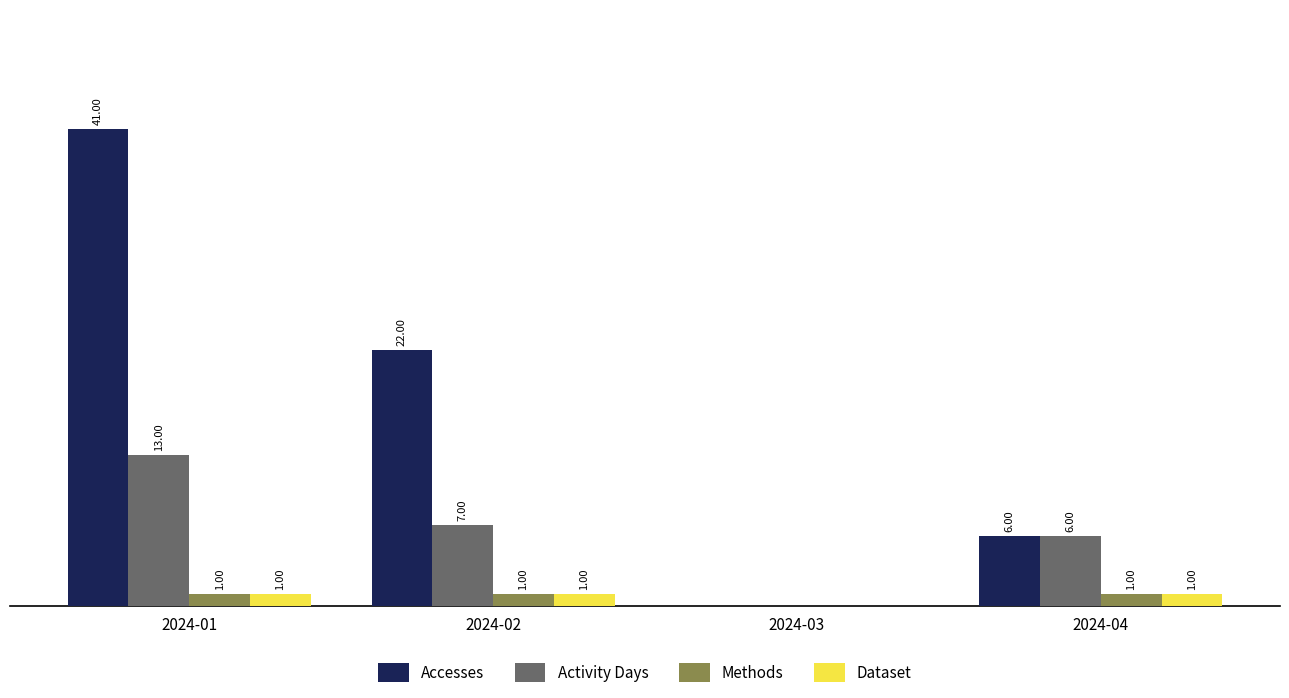

At which category is the sum across all series the highest?

2024-01